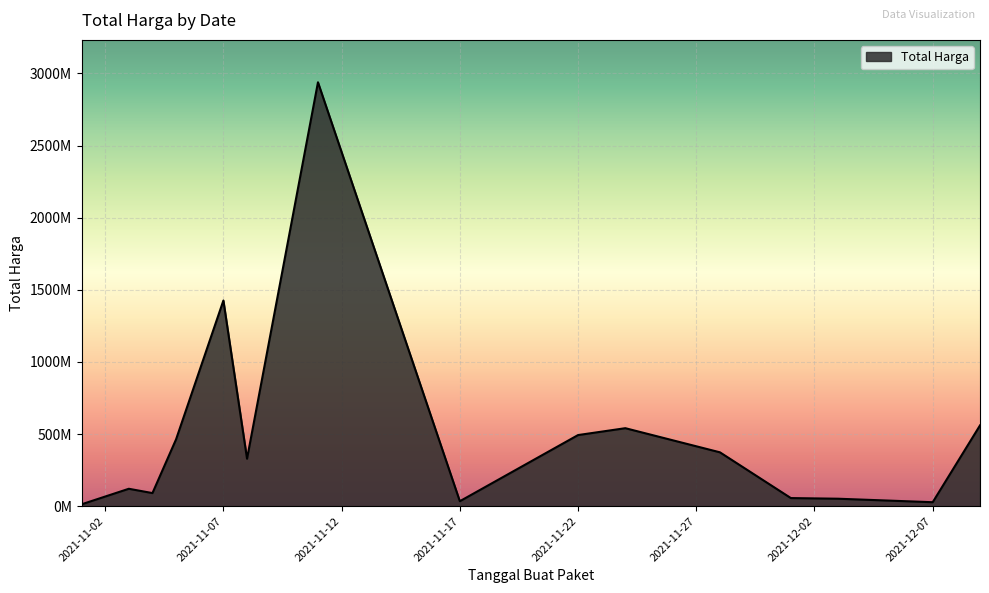

True or false: the data has more than 0 interior local peaks.

True